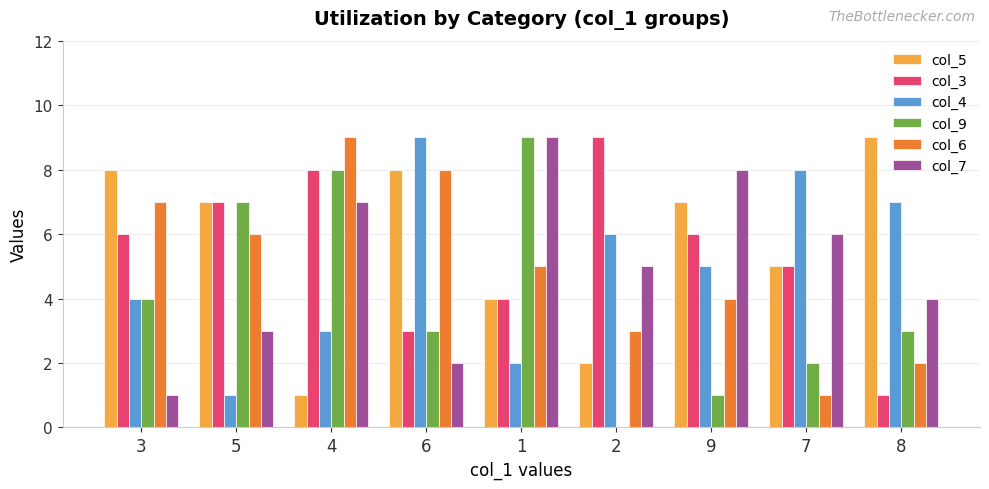

Is the value of col_3 at 6 greater than the value of col_7 at 9?

No